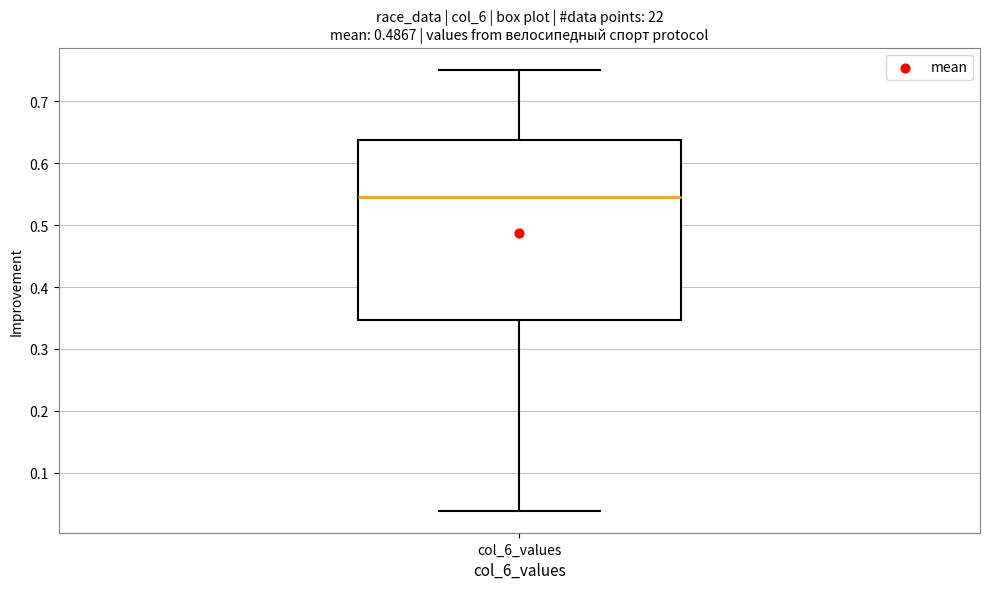

Transcribe this box plot: give where the median line is, the range the box spans, and where the two whiskers end, as read against the y-axis. The values are not printed on the chart, so give them approximately, as read against the axis.

median 0.55, box 0.35 to 0.64, whiskers 0.04 to 0.75